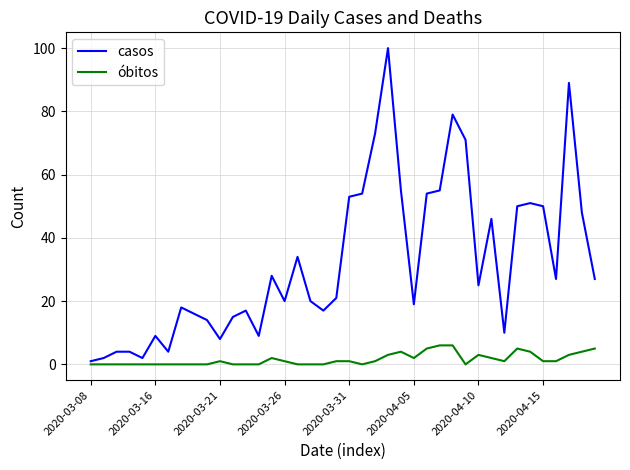

Which series has the largest range (max minus min)?

casos